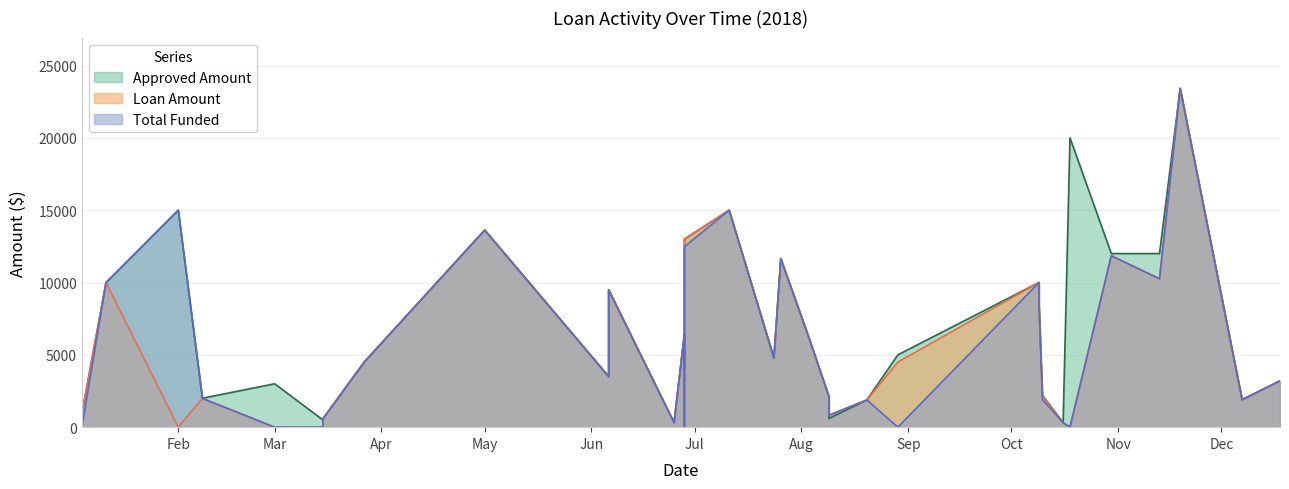

At which label is Loan Amount closest to 11709?

2018-07-26